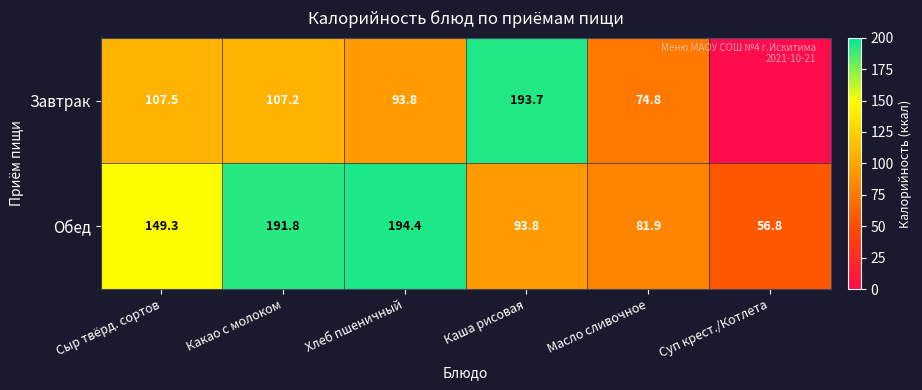

Where is Обед nearest to the value 125?

Сыр твёрд. сортов